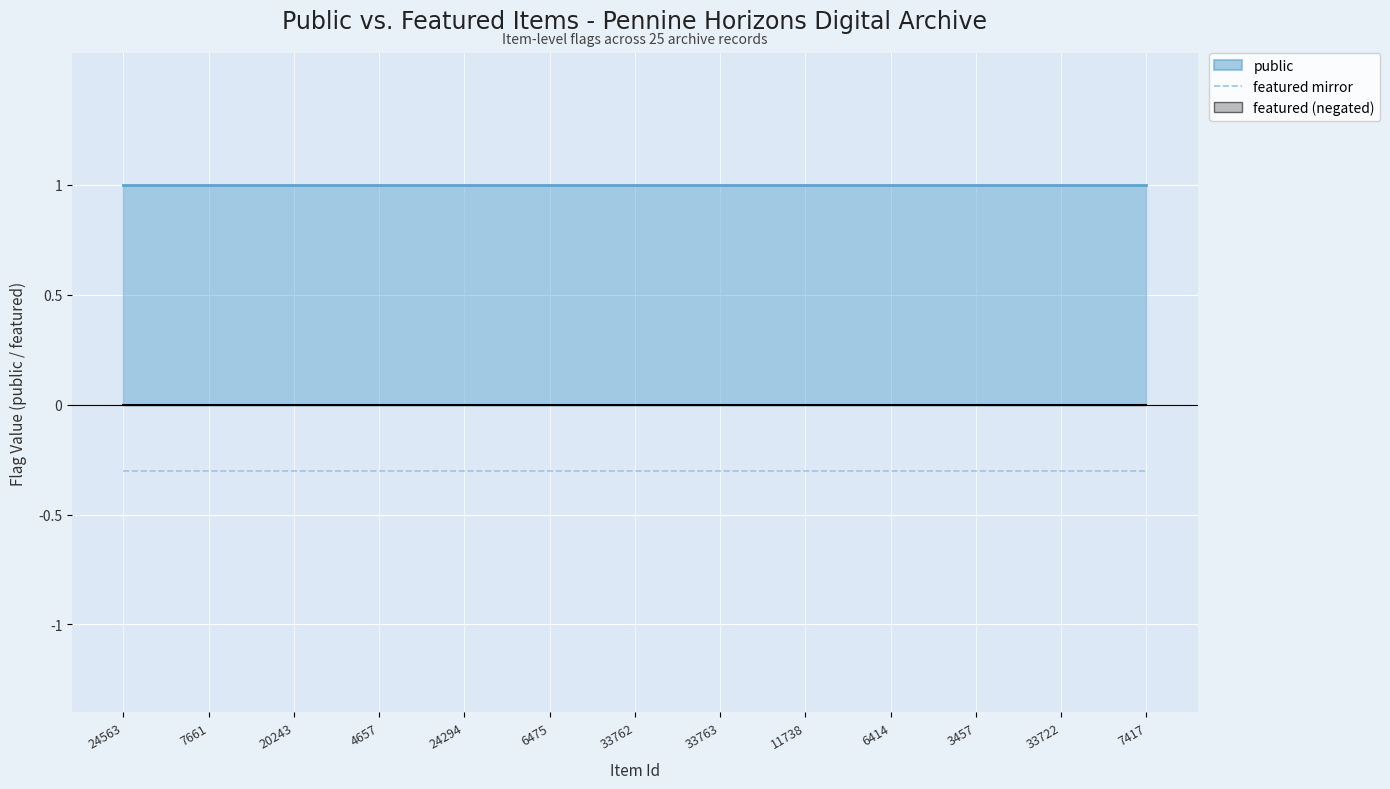

How many lines are shown in the chart?

2